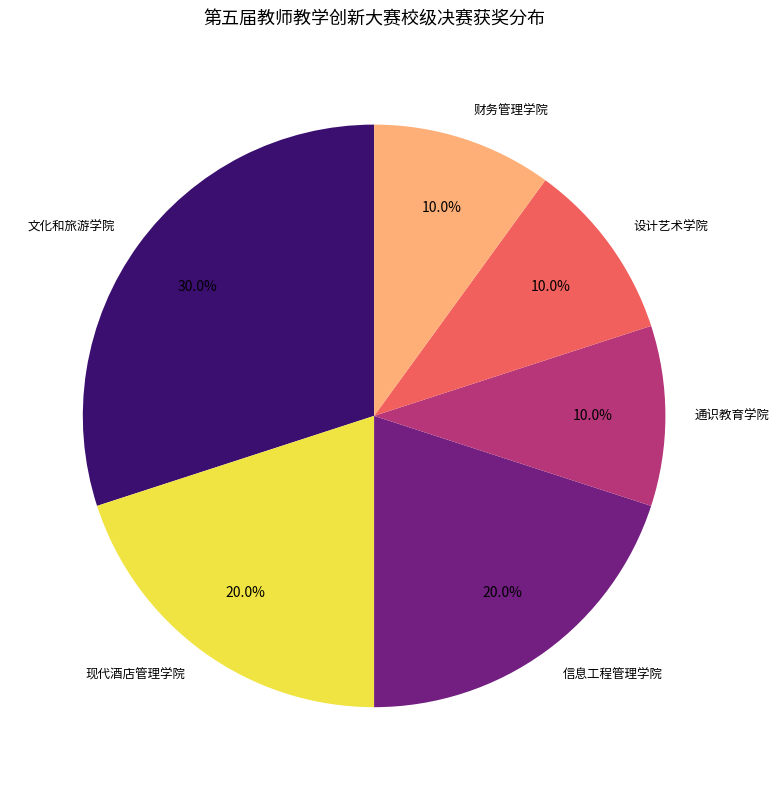

What percentage is NOT represented by 通识教育学院?

90.0%